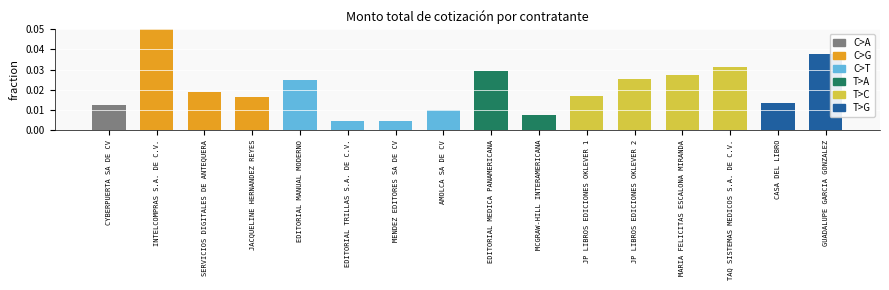

Which has a higher value, EDITORIAL TRILLAS S.A. DE C.V. or SERVICIOS DIGITALES DE ANTEQUERA?

SERVICIOS DIGITALES DE ANTEQUERA